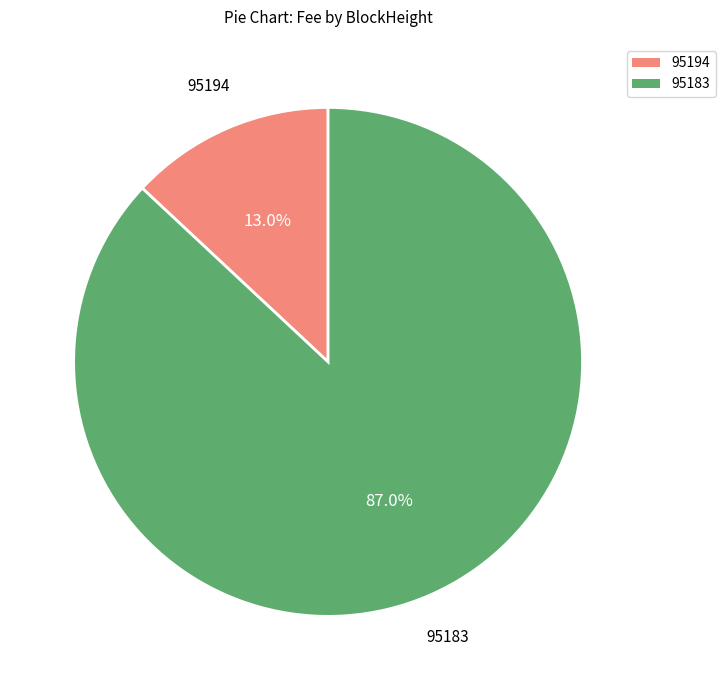

What is the majority slice?

95183